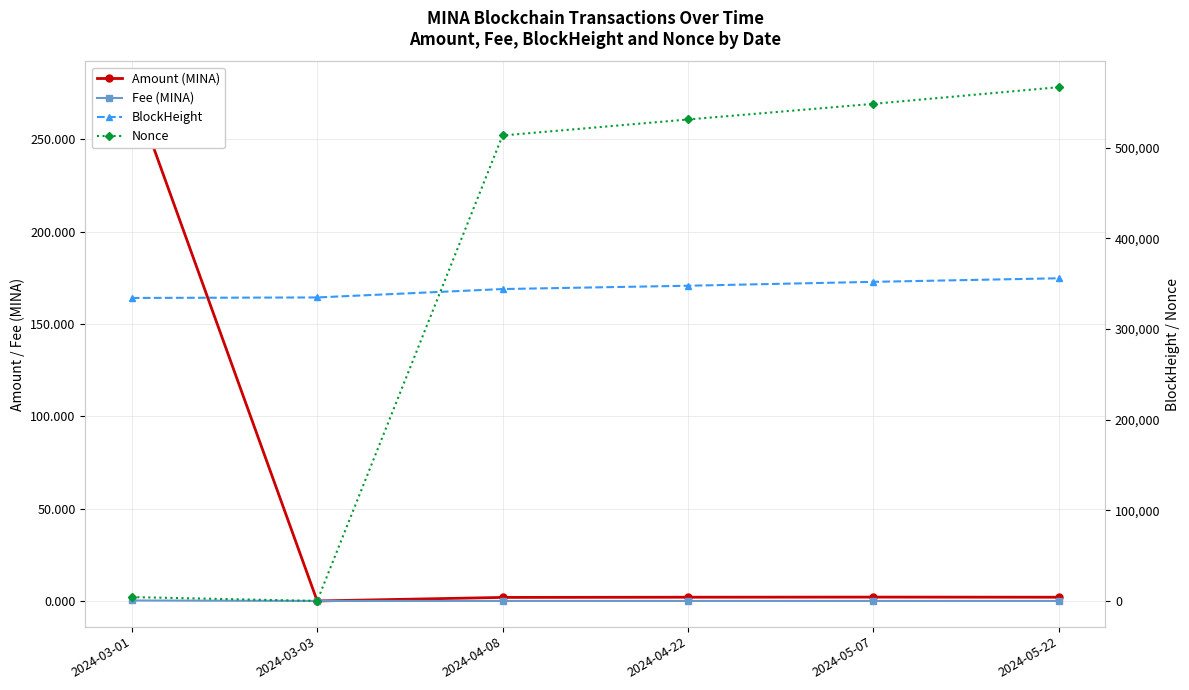

Does the chart have visible grid lines?

Yes